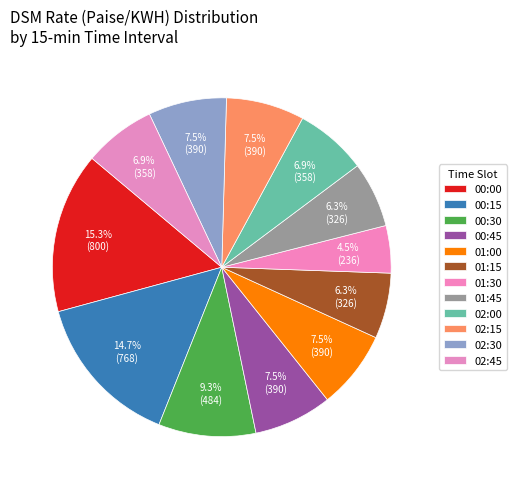

Is it true that 00:45 is 7% of the pie?

True